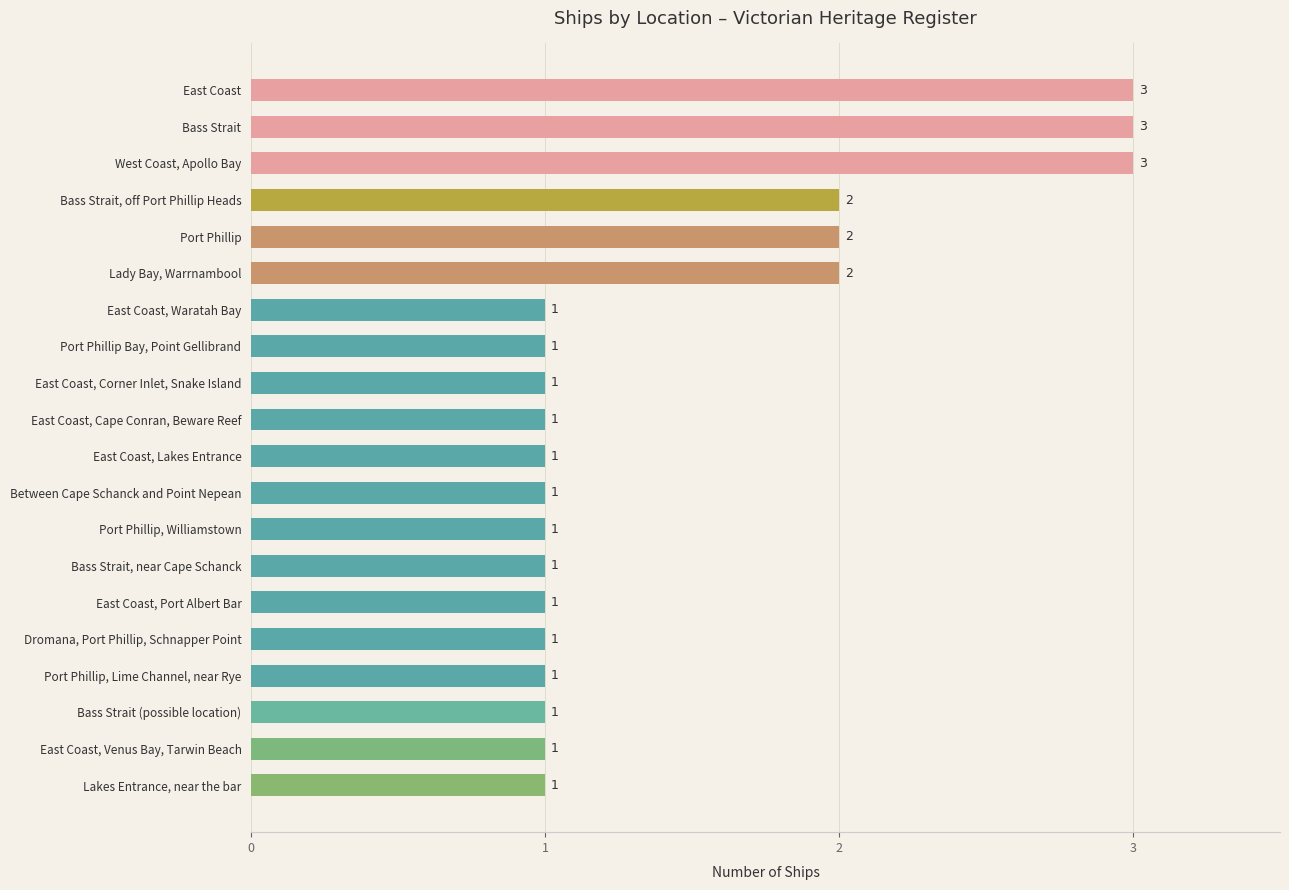

The chart shows a value of 2 at Bass Strait, near Cape Schanck. True or false?

False